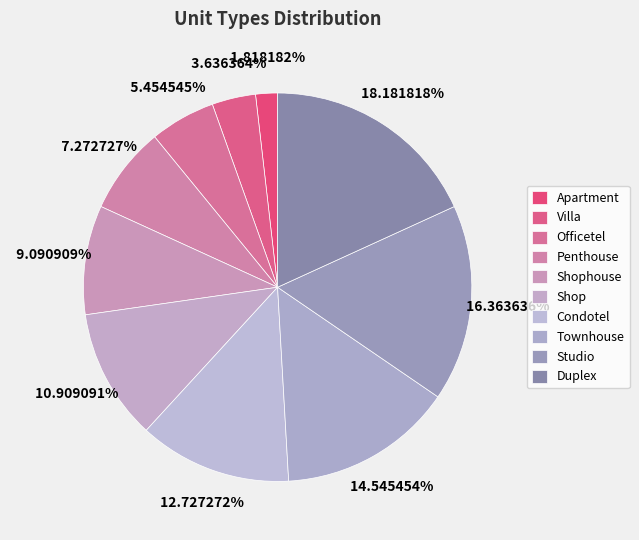

To the nearest percent, what percentage of the pie is Apartment?

2%